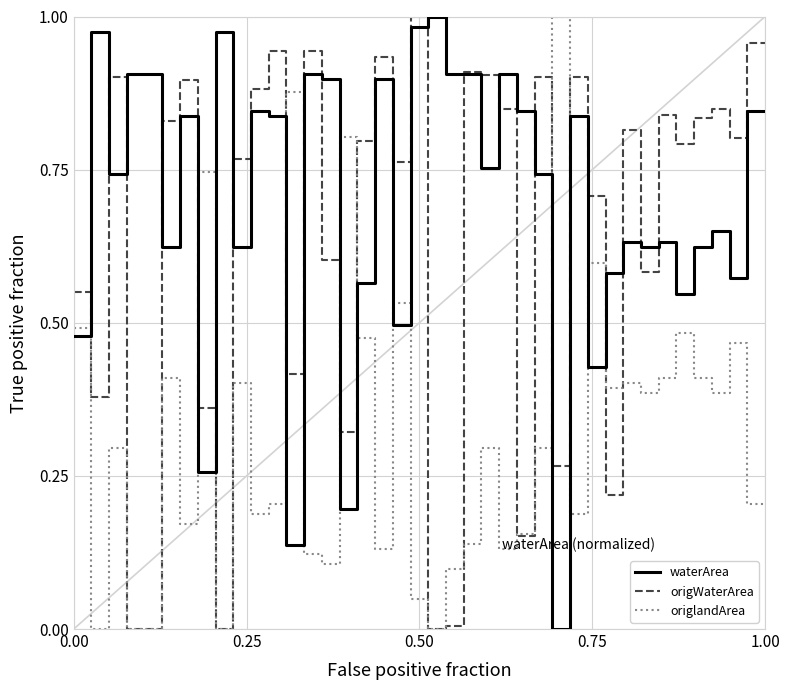

What are all the series names shown in the legend?

waterArea, origWaterArea, origlandArea